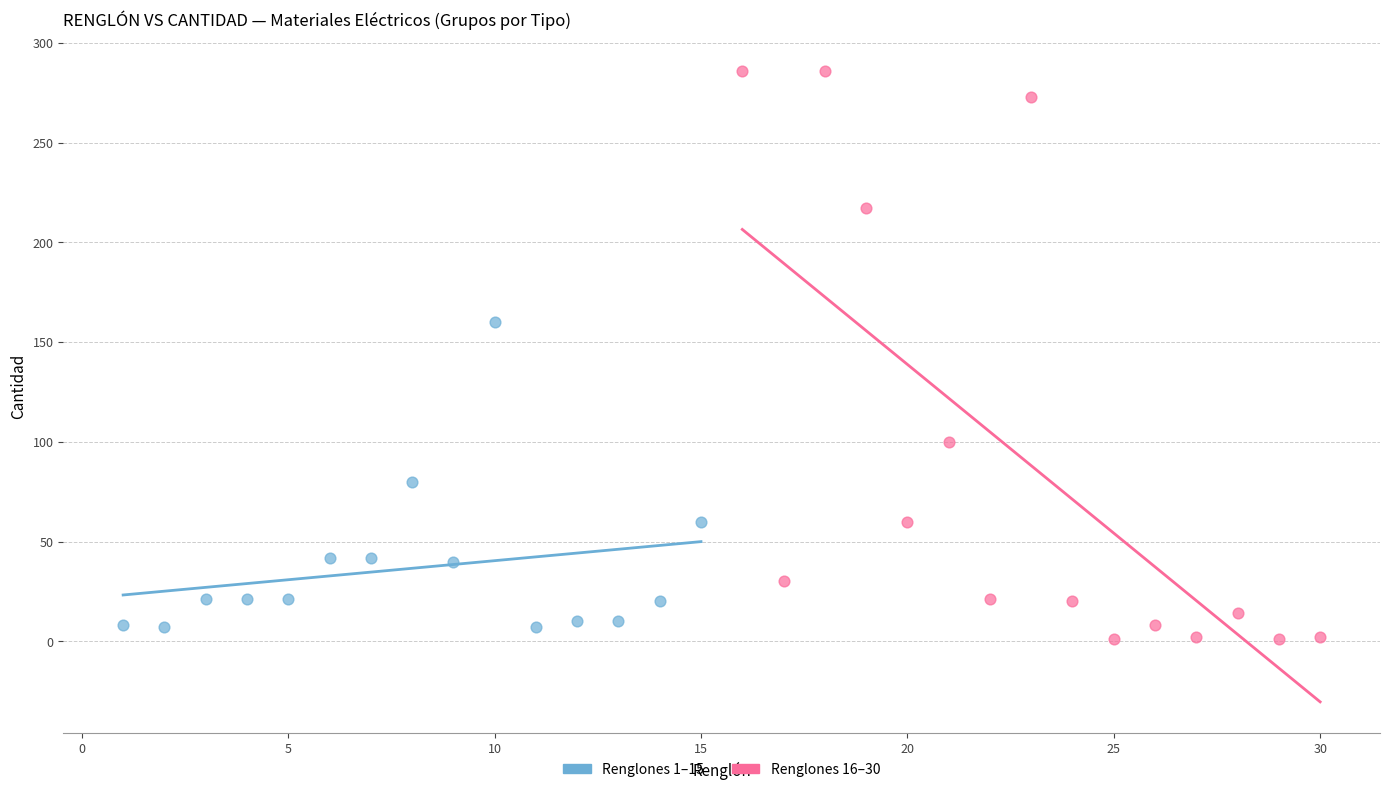

Which series contains the highest Y value?

Renglones 16–30